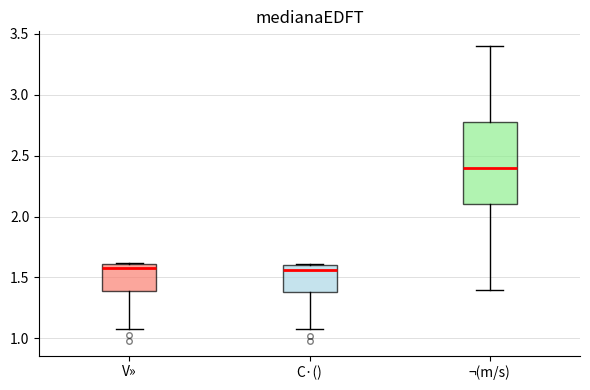

Comparing the boxes themselves (not the whiskers), which one is the tallest?

¬(m/s)